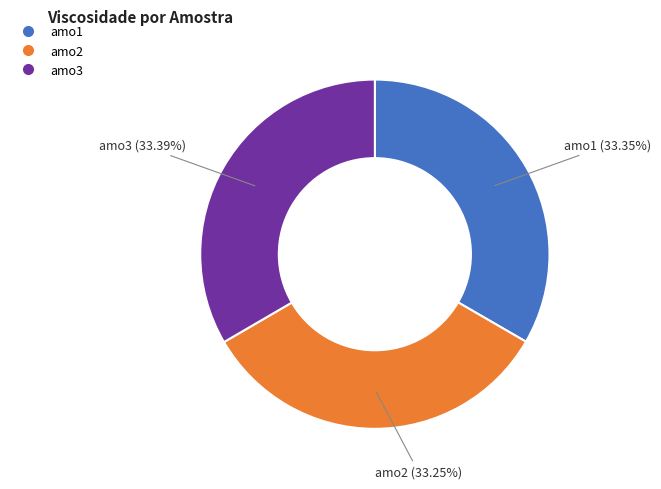

Does amo3 represent more than half of the total?

No